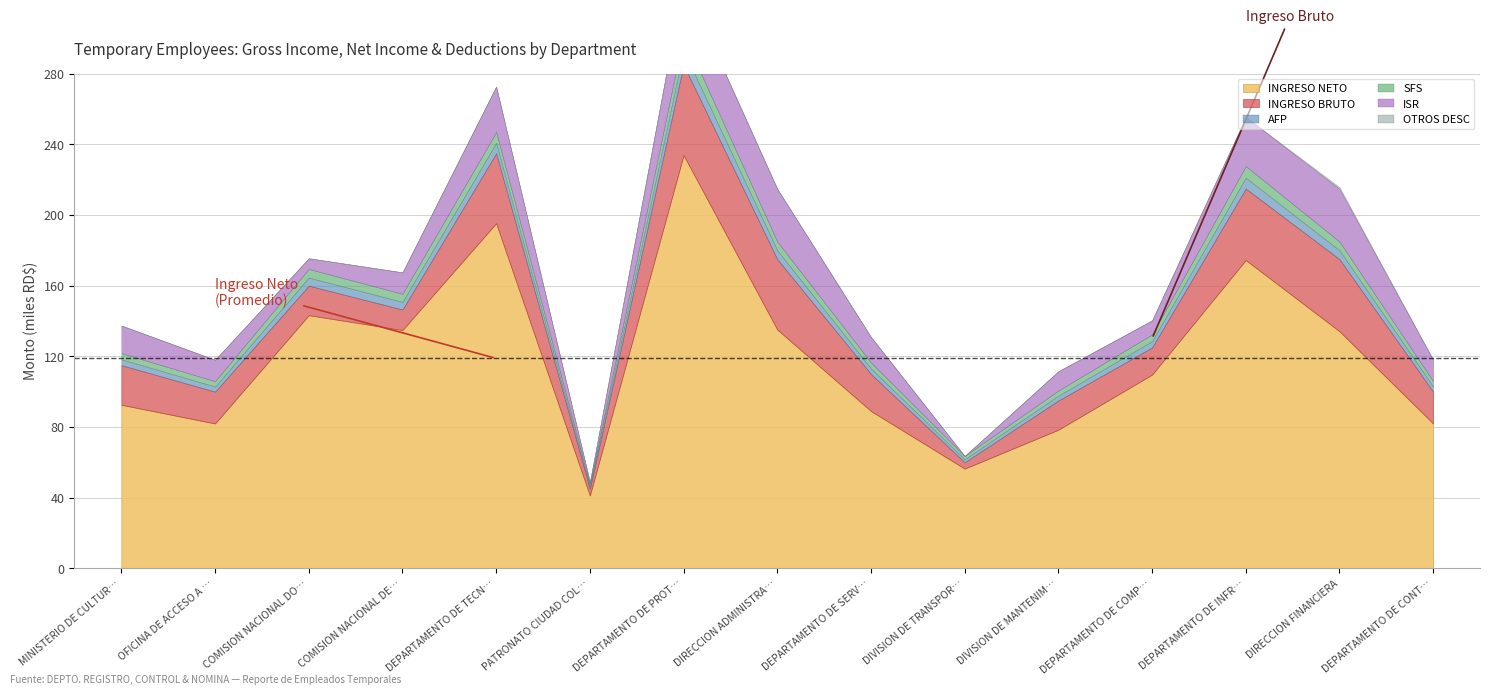

True or false: INGRESO BRUTO and OTROS DESC intersect in this chart.

False